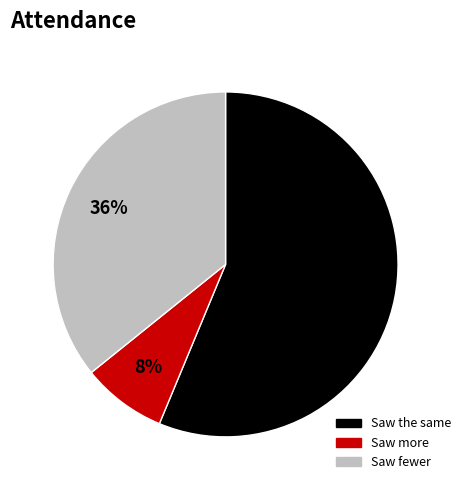

Does any single category account for the majority?

Yes